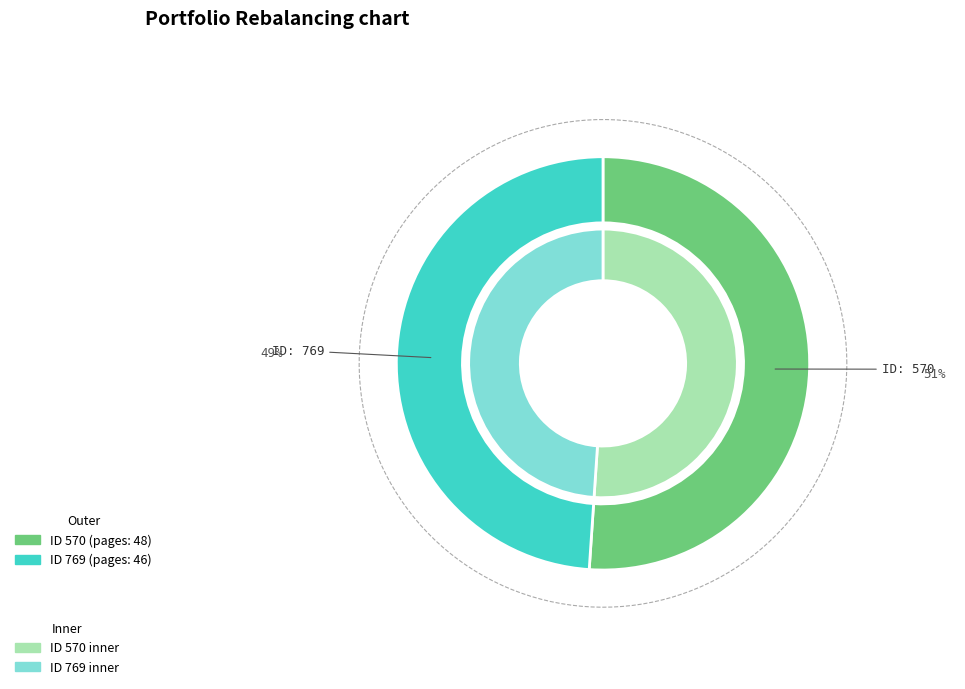

Rank the categories by value from lowest to highest.

769, 570